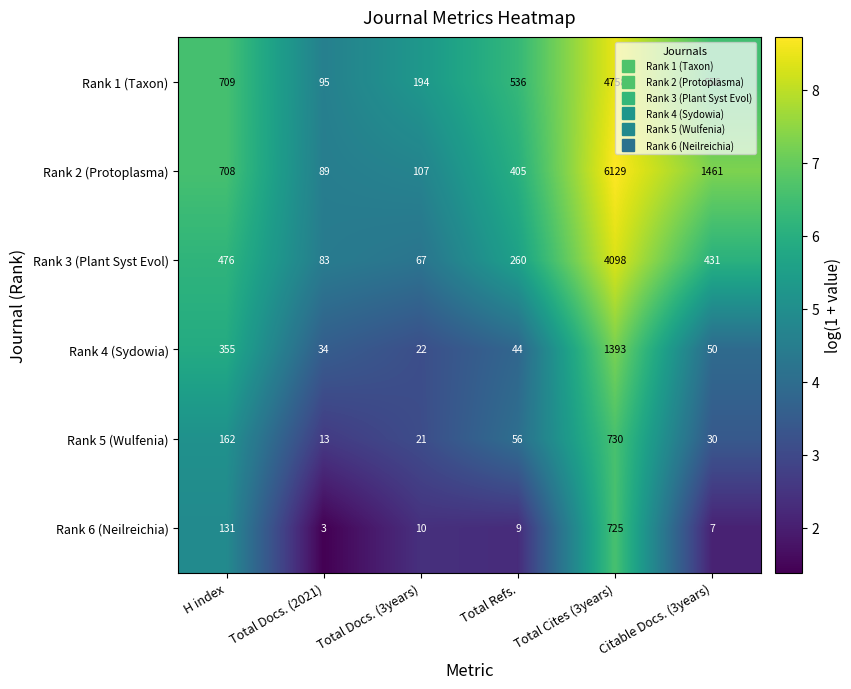

What is the minimum value shown in the chart?

3